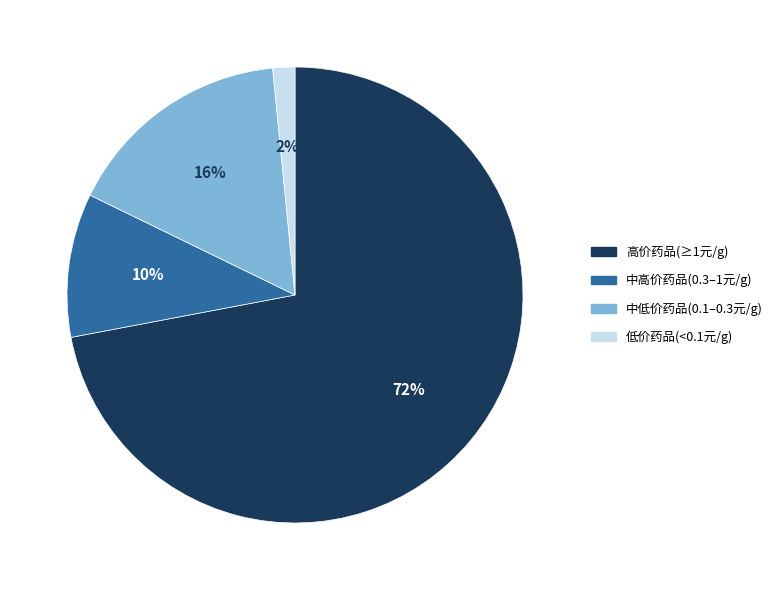

Is there any slice that represents more than half of the pie?

Yes